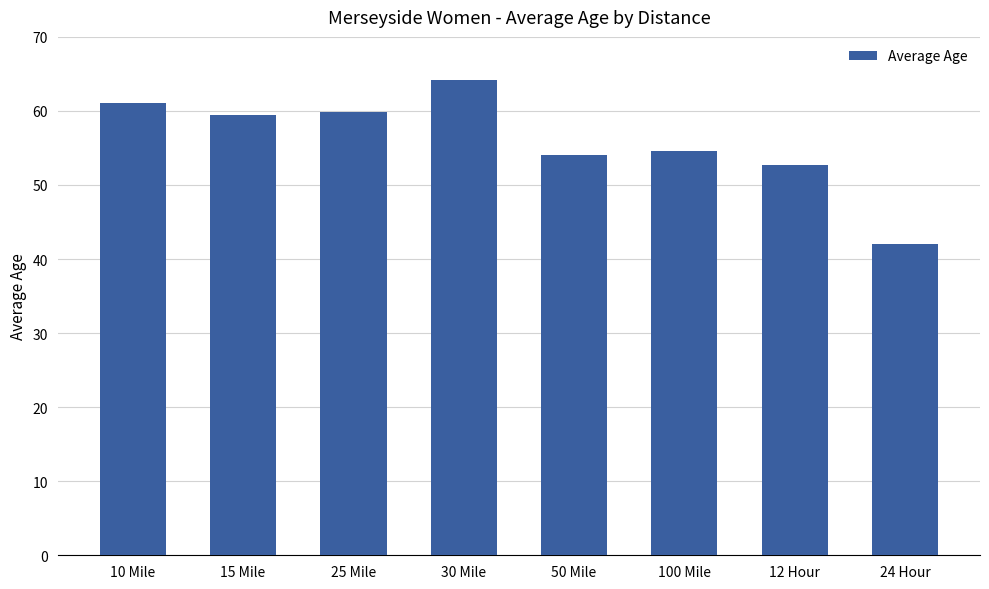

What is the greatest value displayed?

64.1